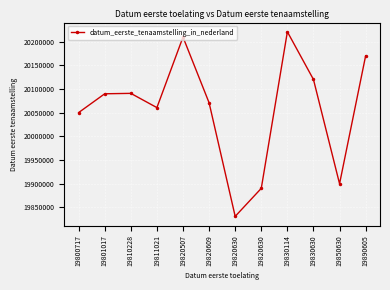

Does the chart have visible grid lines?

Yes